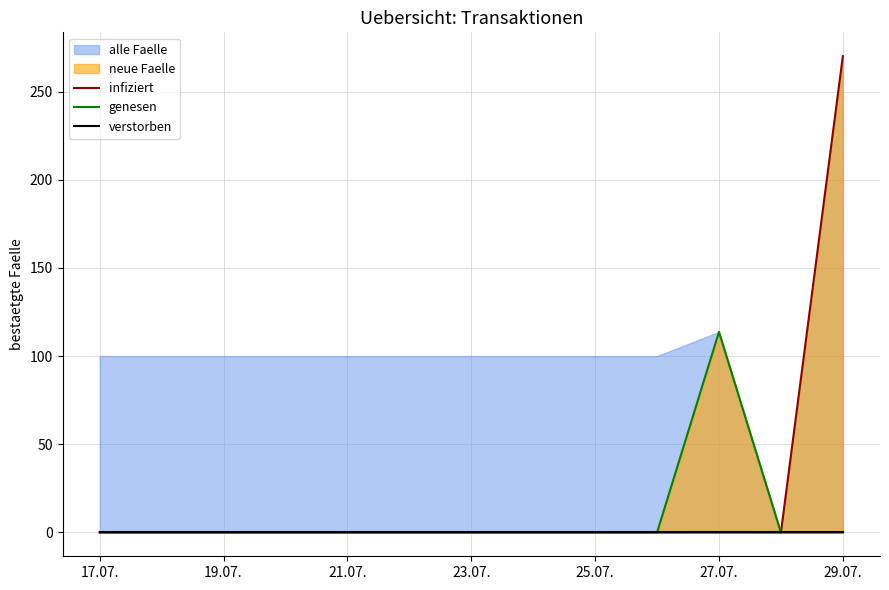

The value of verstorben at 25.07. is 0.0. True or false?

True